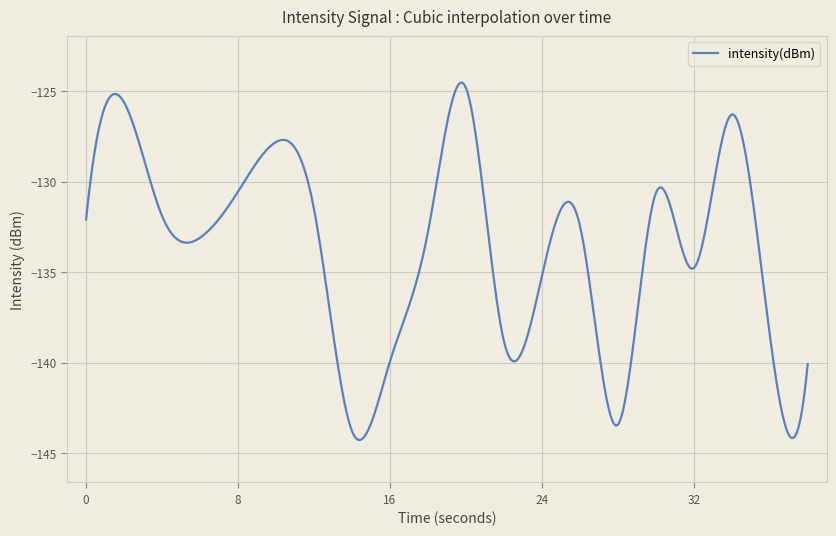

What is the greatest value displayed?

-124.5